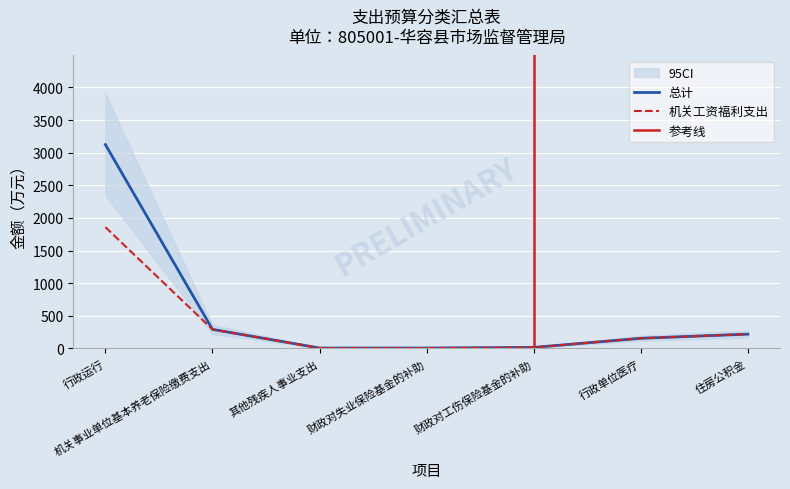

True or false: 总计 and 机关工资福利支出 intersect in this chart.

False